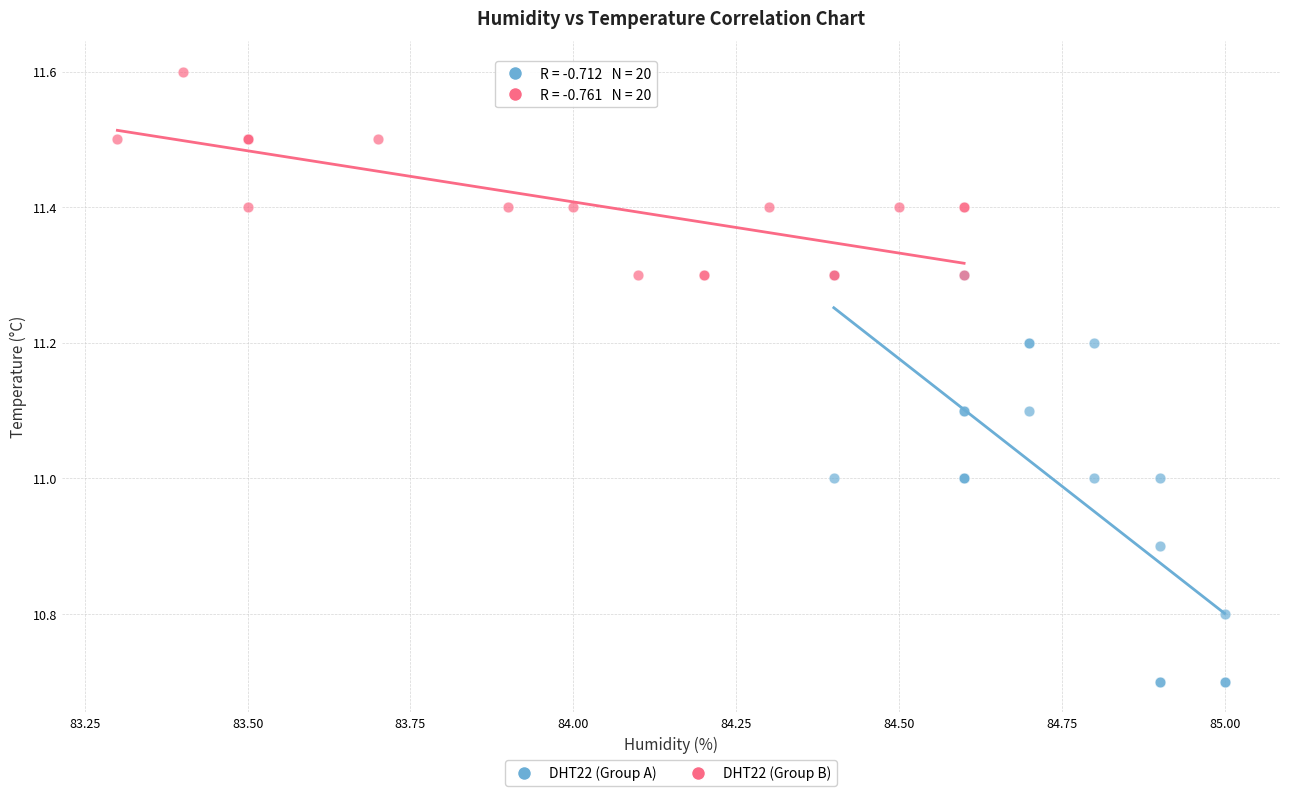

Which series has the largest Y range (max minus min)?

DHT22 (Group A)